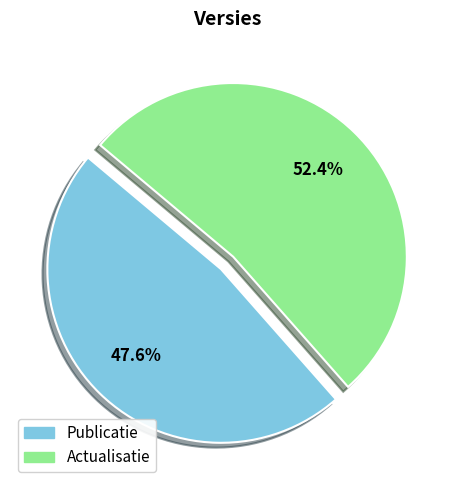

Which has a higher value, Actualisatie or Publicatie?

Actualisatie